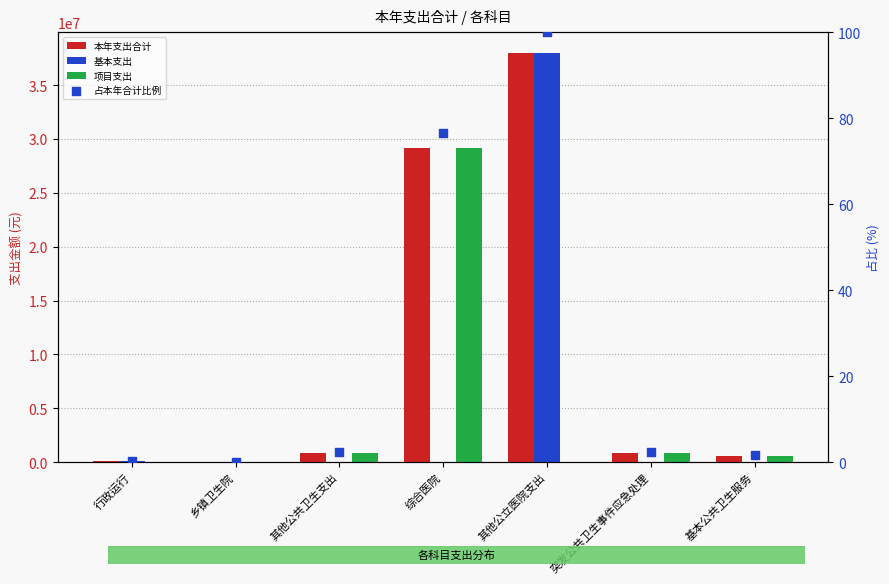

Is the value of 基本支出 at 基本公共卫生服务 greater than the value of 占本年合计比例 at 行政运行?

No